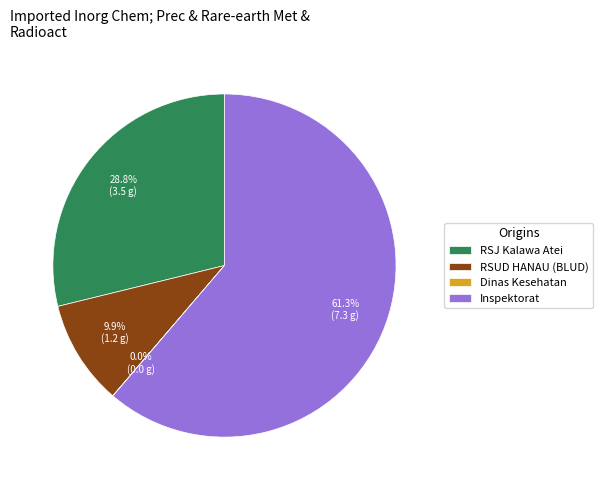

To the nearest percent, what is the average slice percentage?

25%